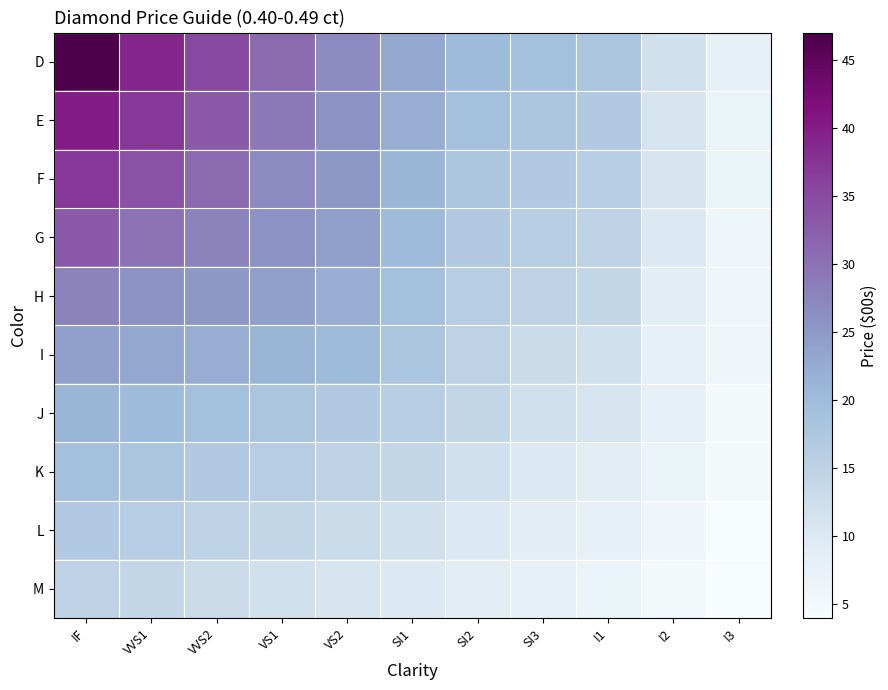

At which category is the sum across all series the highest?

IF